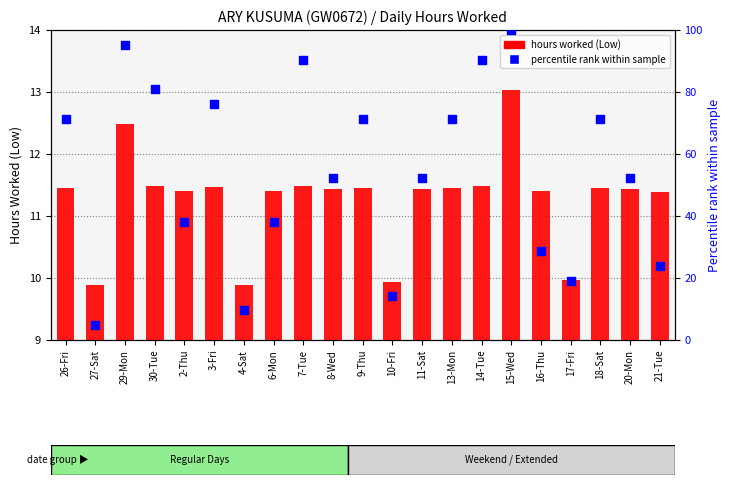

What are all the series names shown in the legend?

hours worked (Low), percentile rank within sample